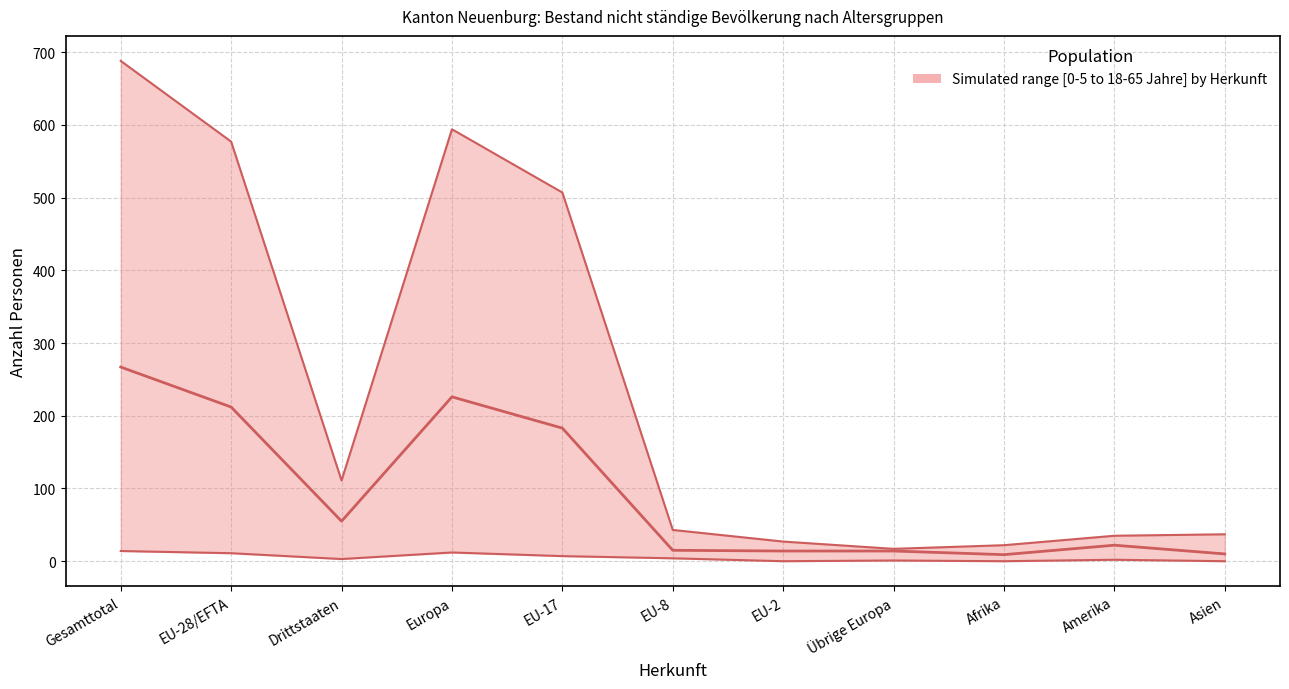

At which category is the sum across all series the highest?

Gesamttotal